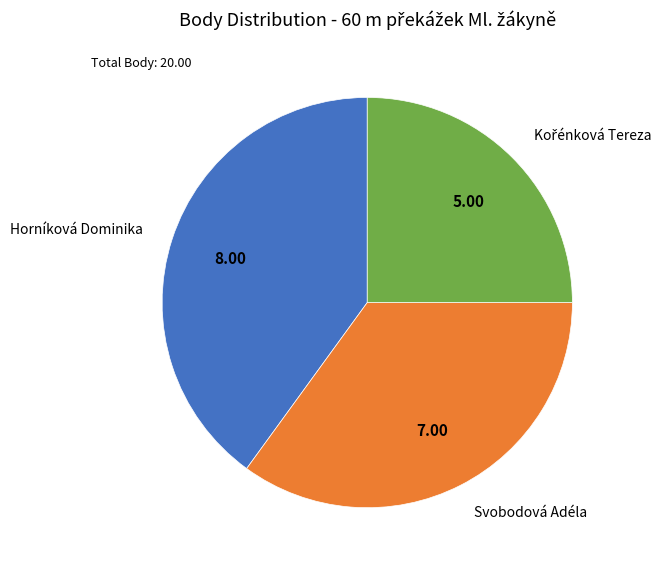

Is the sum of Horníková Dominika and Svobodová Adéla greater than half?

Yes